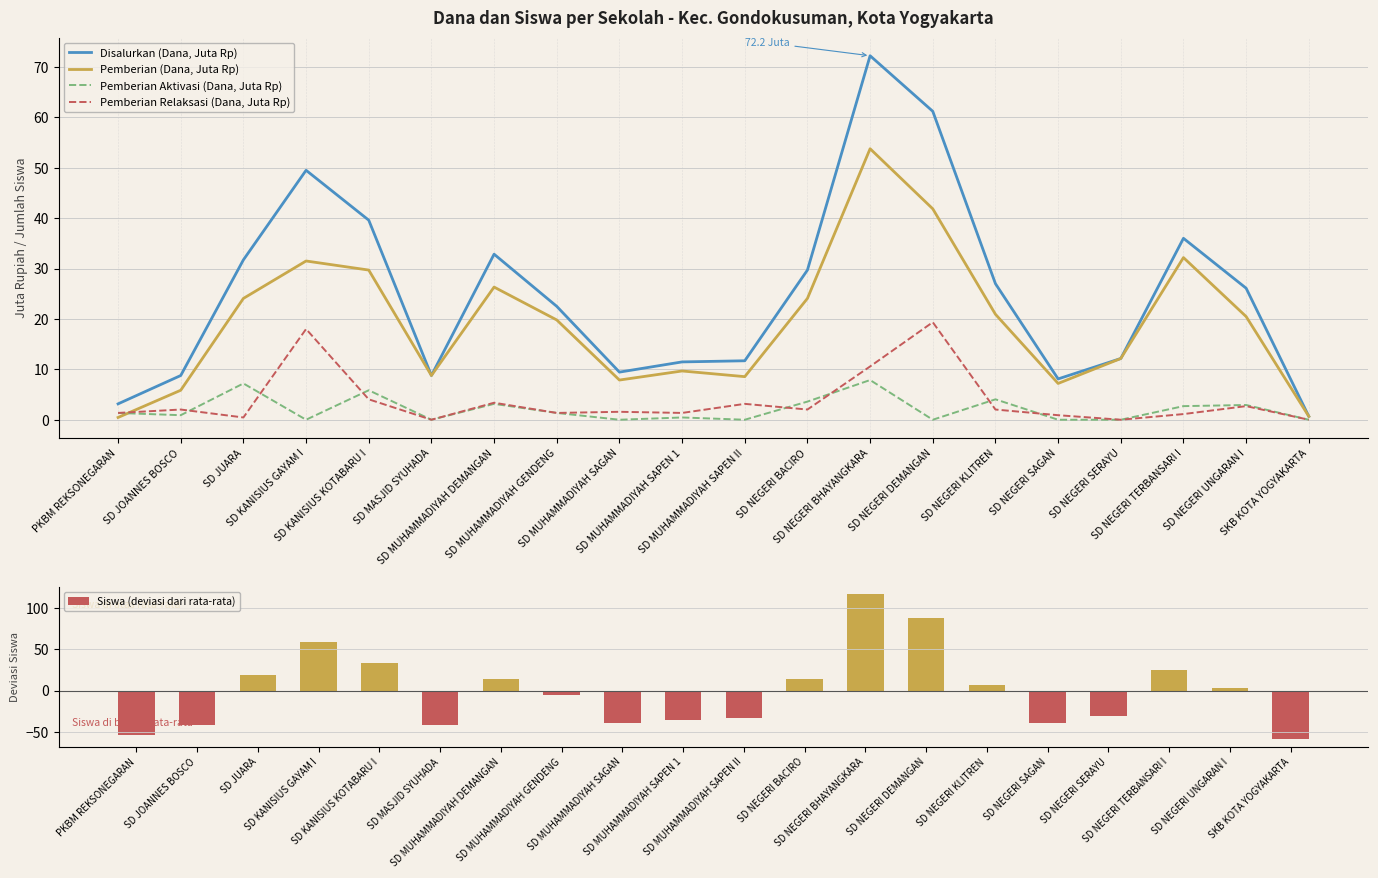

Count the number of data series in this chart.

5